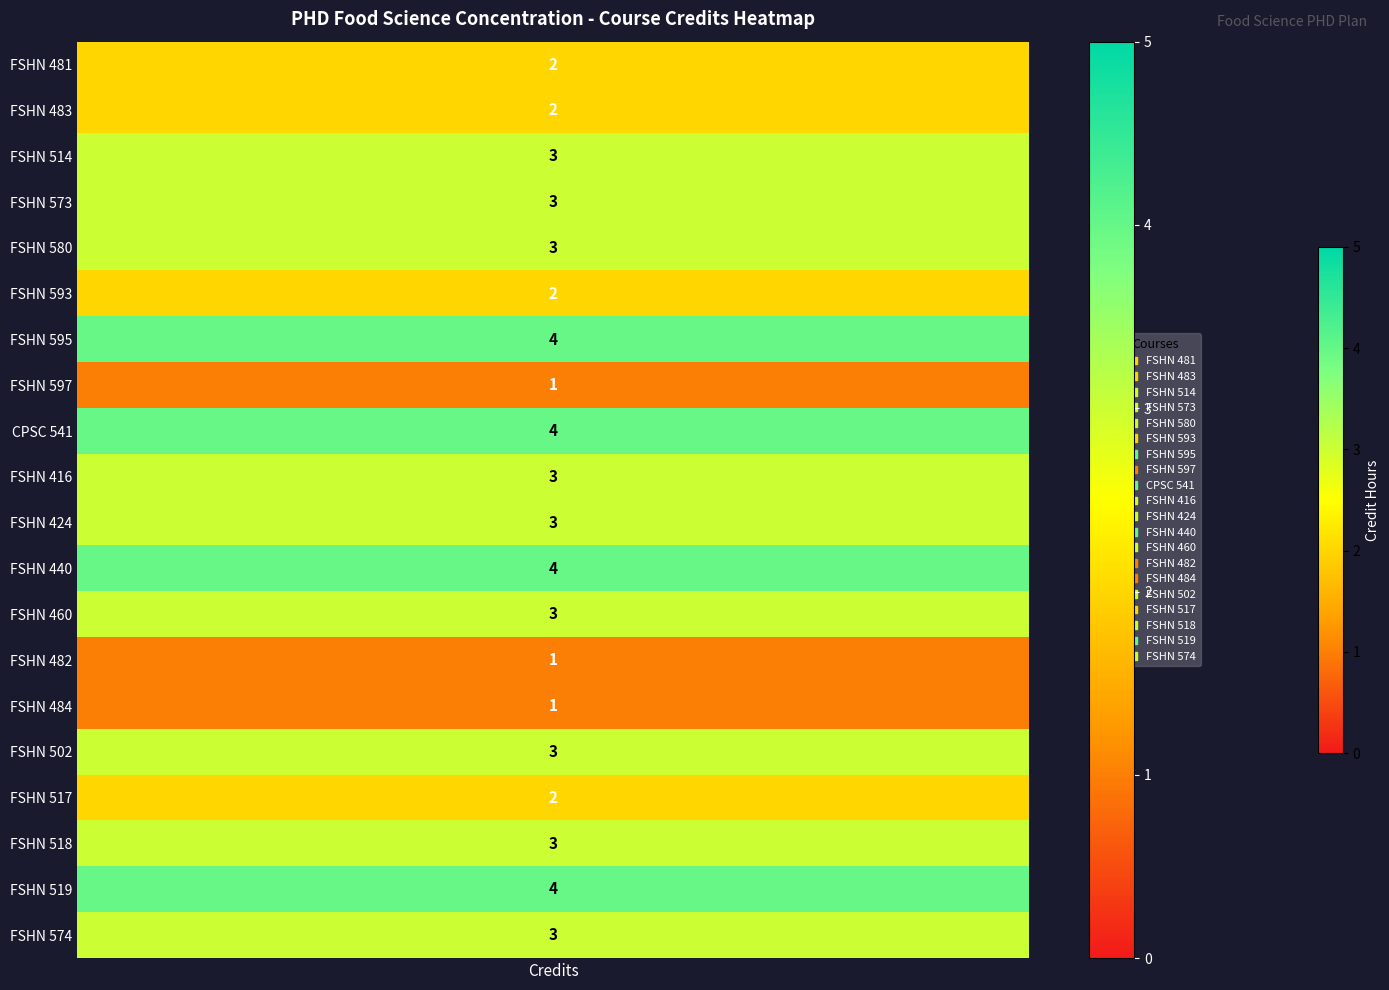

Which has a higher value, 2 or 4?

2